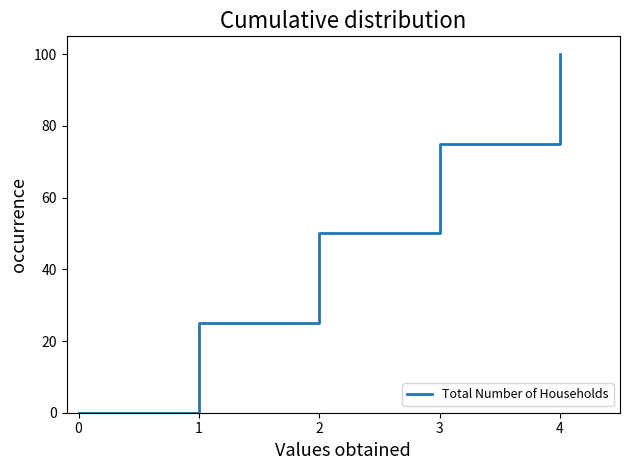

What is the greatest value displayed?

100